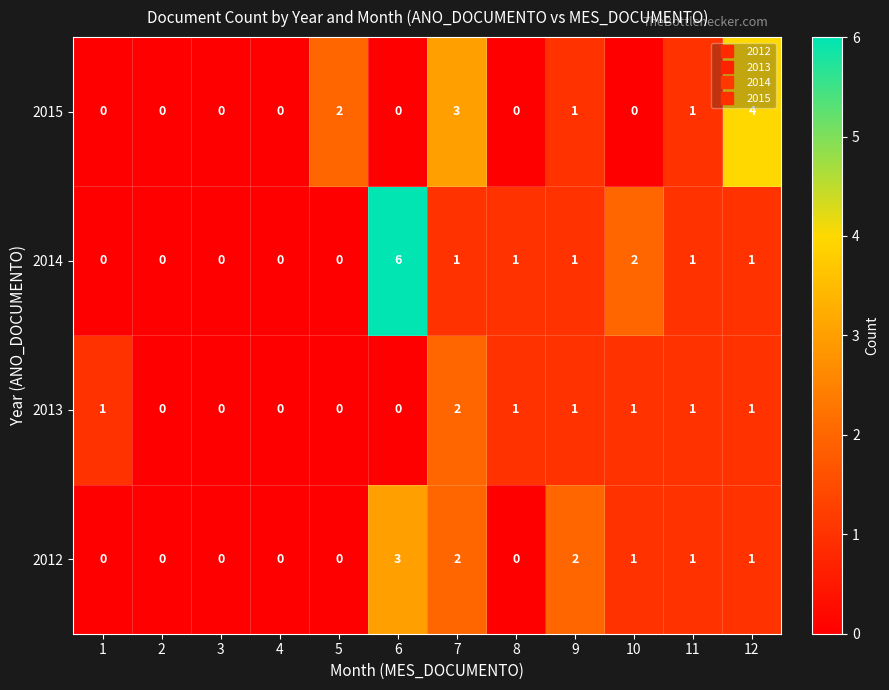

At how many categories does at least one series exceed 5?

1